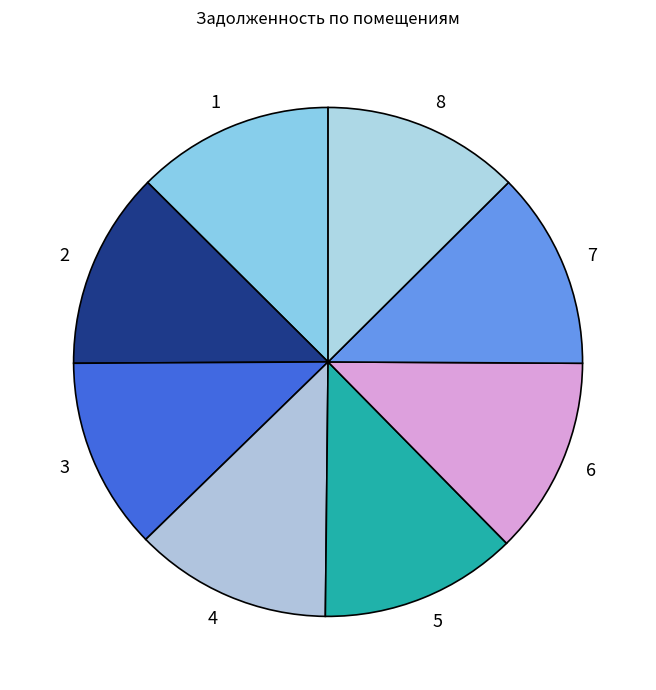

What is the ratio of the value at 3 to the value at 2?

1.0